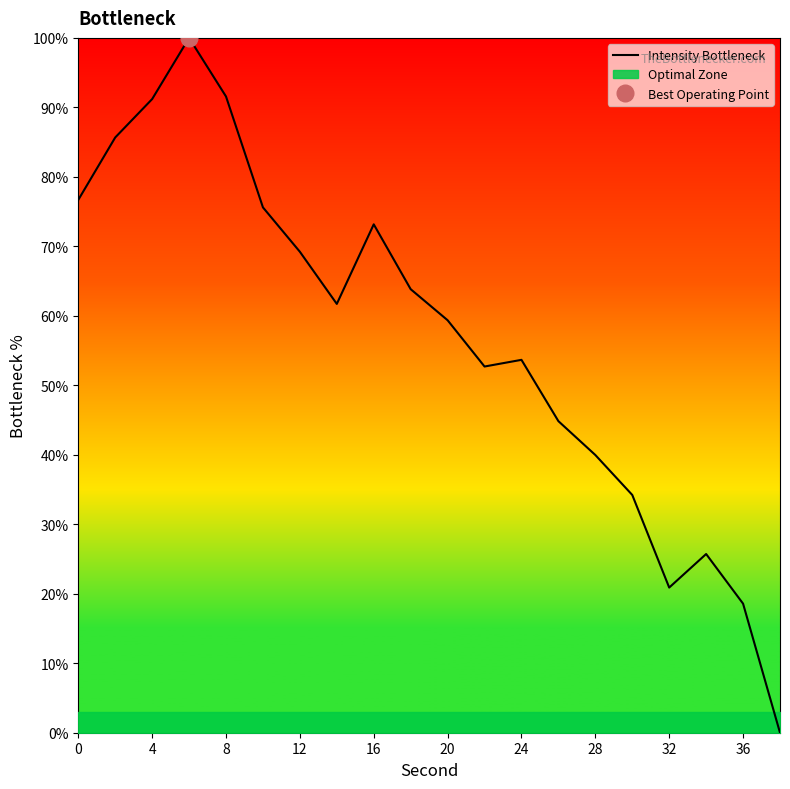

The Intensity Bottleneck series shows 91.6 at 8. True or false?

True